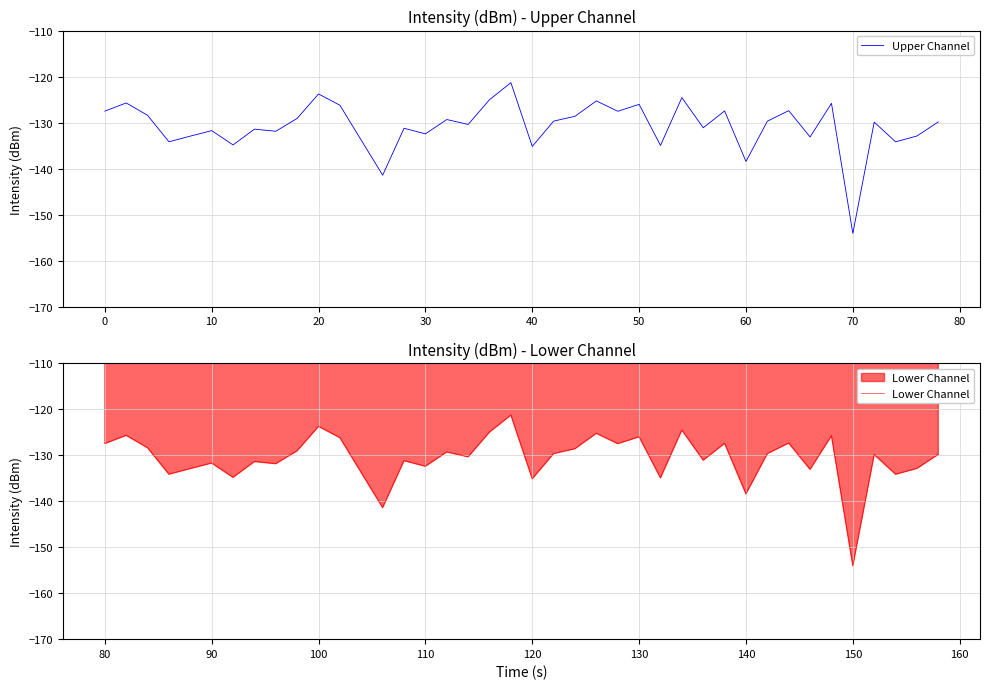

At which label does Upper Channel reach its minimum?

70